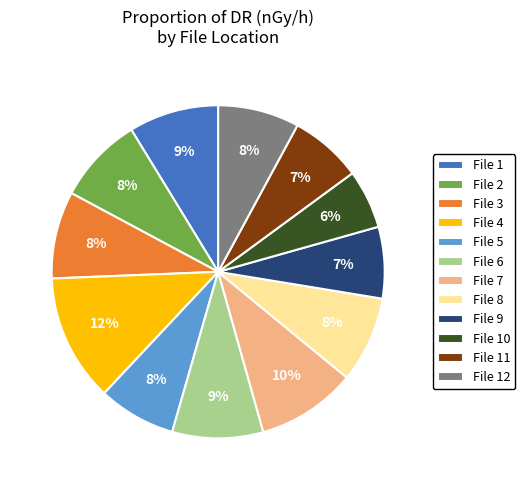

How many slices are in this pie chart?

12